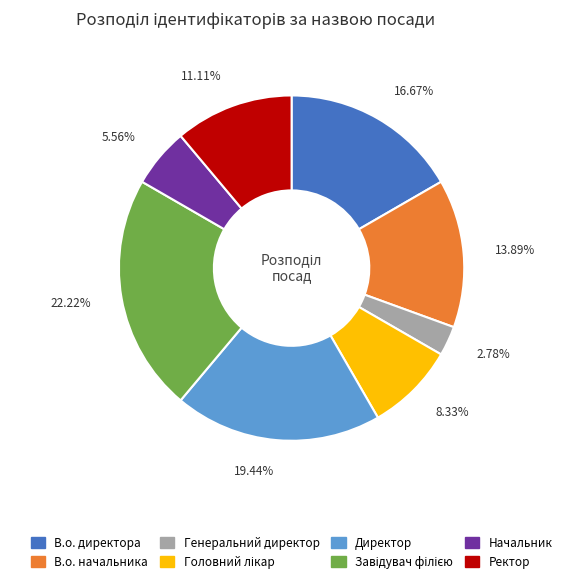

To the nearest percent, what is the difference between the largest and smallest slice percentages?

19%